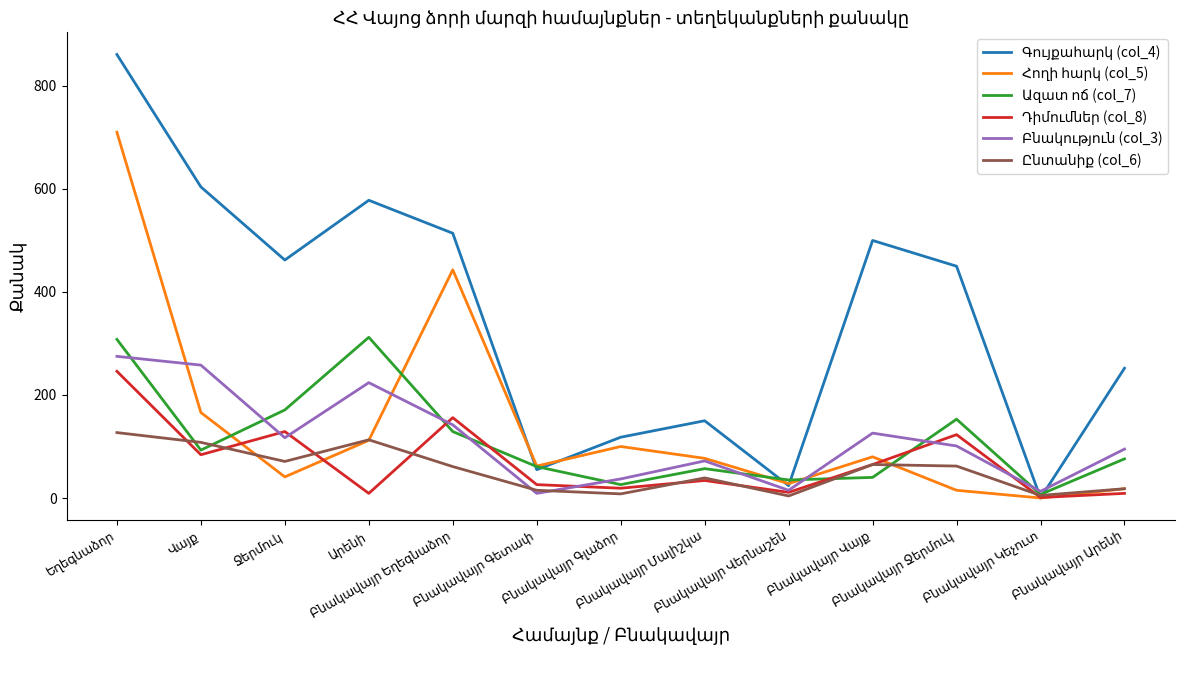

What is the greatest value displayed?

861